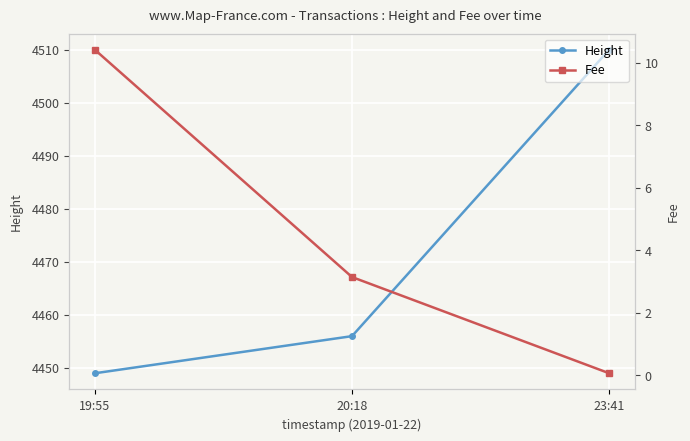

Rank the series by their maximum value, from highest to lowest.

Height, Fee